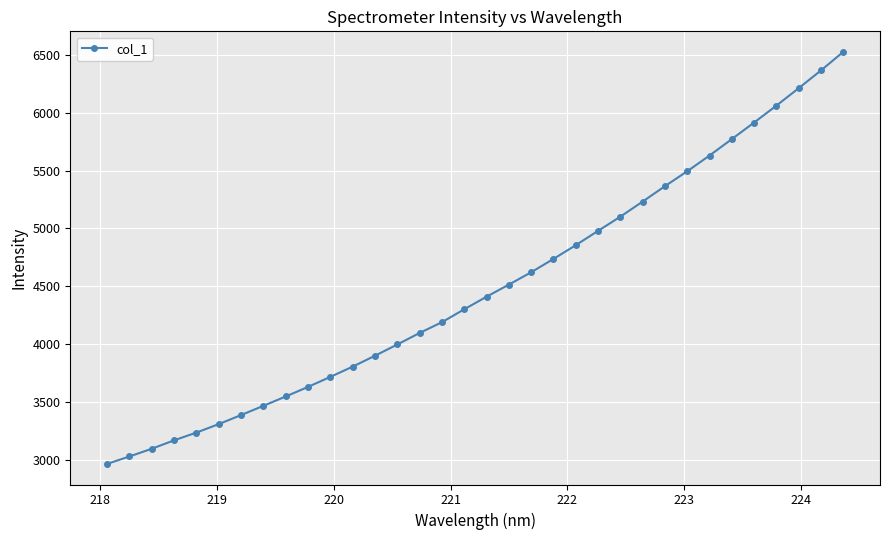

What is the value of the 34th point from the left?

6524.0